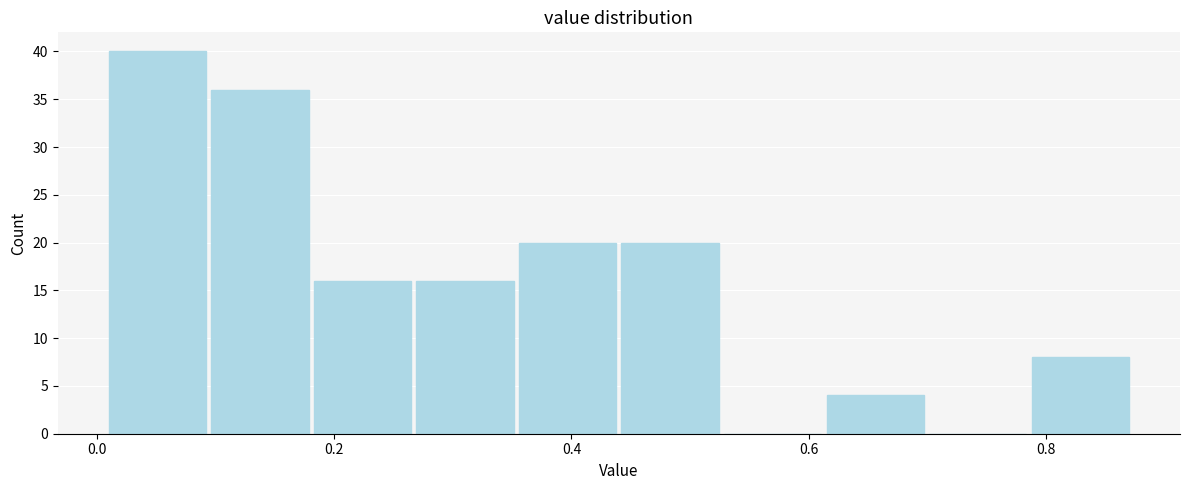

Over which range of the x-axis is the bar tallest?

0.00 to 0.10